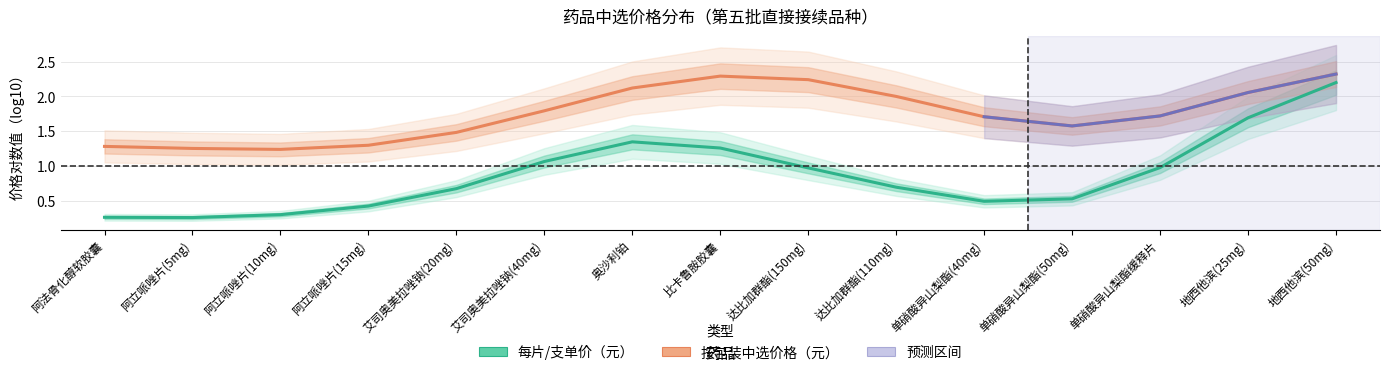

The 按包装中选价格（元） series shows 0.8 at 阿立哌唑片(15mg). True or false?

False